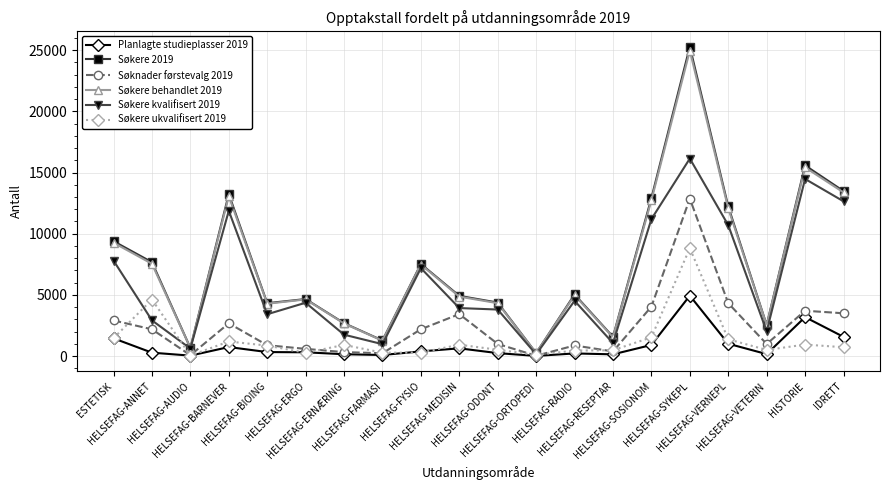

What is the label of the 1st point from the right?

IDRETT